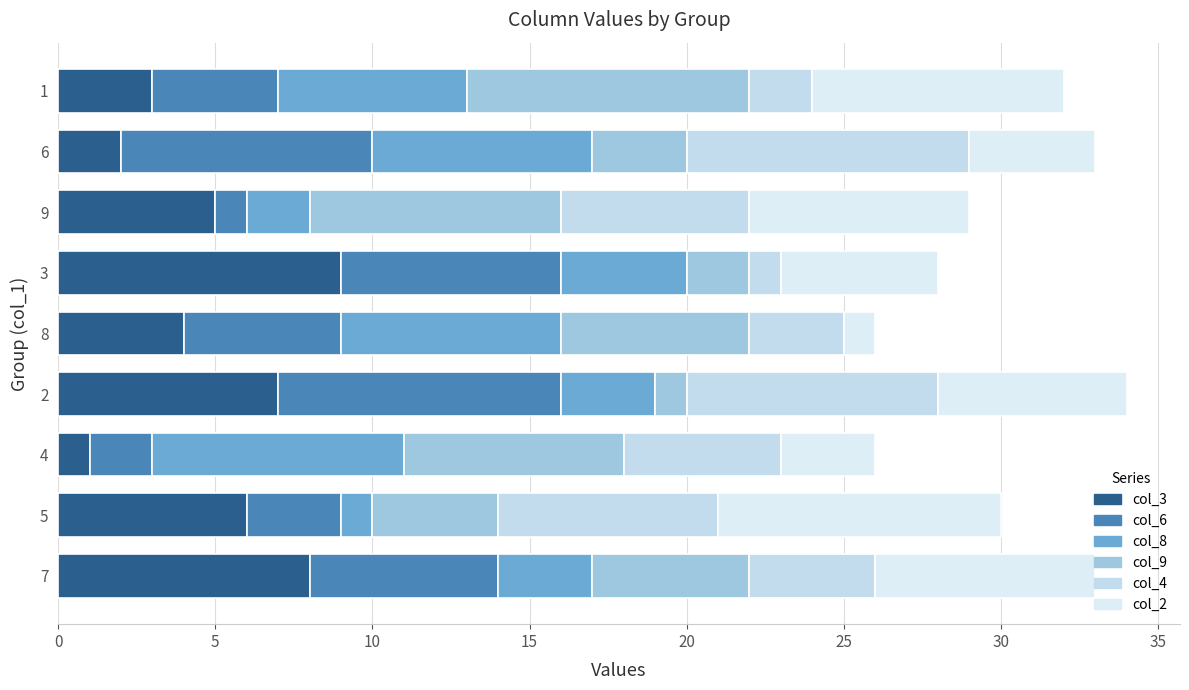

At how many categories does at least one series exceed 3?

9